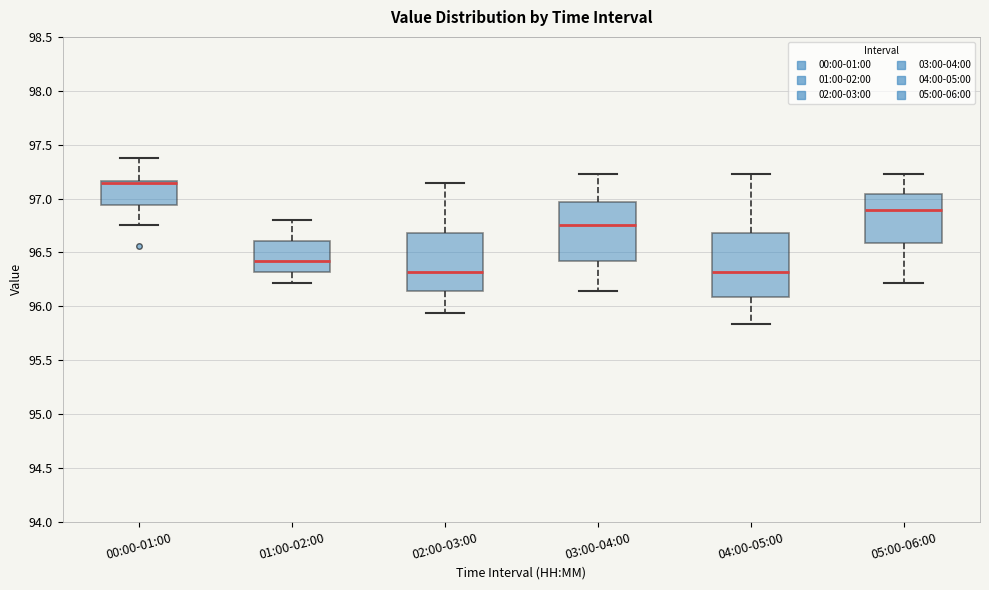

Reading left to right, transcribe this box plot: for each box, give where its median line is, the range the box spans, and where its two whiskers end, as read against the y-axis. The values are not printed on the chart, so give them approximately, as read against the axis.

00:00-01:00: median 97.15 (just below the box's upper edge), box 96.95 to 97.15, whiskers 96.75 to 97.40
01:00-02:00: median 96.40, box 96.30 to 96.60, whiskers 96.20 to 96.80
02:00-03:00: median 96.30, box 96.15 to 96.70, whiskers 95.95 to 97.15
03:00-04:00: median 96.75, box 96.40 to 96.95, whiskers 96.15 to 97.25
04:00-05:00: median 96.30, box 96.10 to 96.70, whiskers 95.85 to 97.25
05:00-06:00: median 96.90, box 96.60 to 97.05, whiskers 96.20 to 97.25